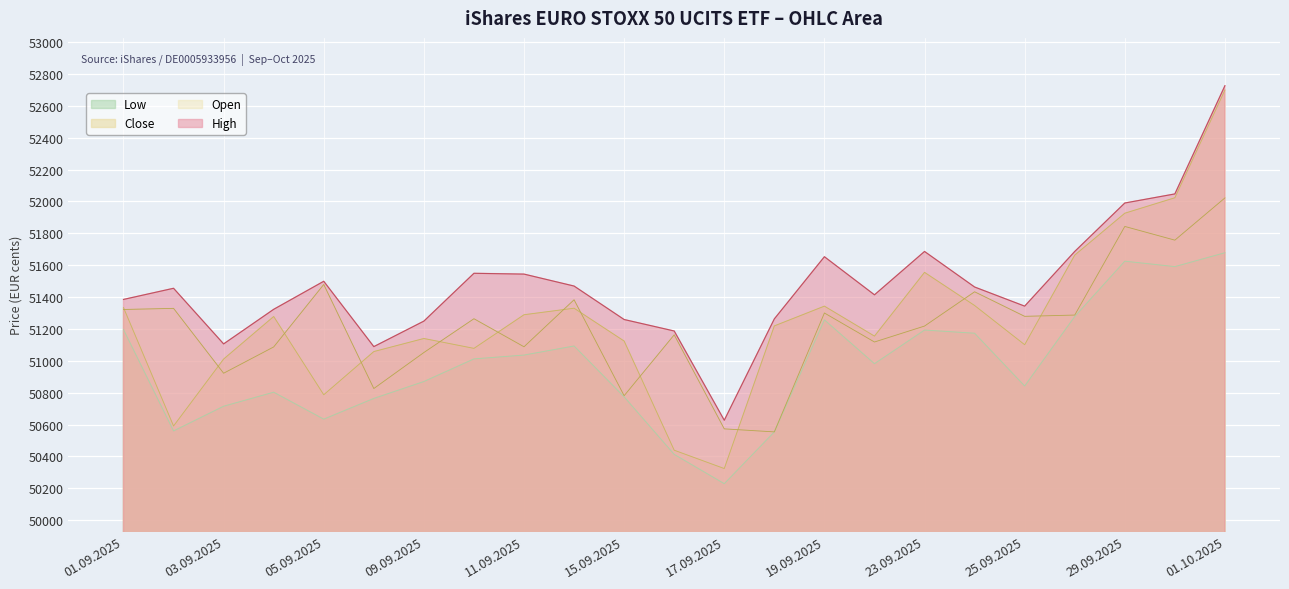

Which has a higher value, 15.09.2025 or 10.09.2025?

10.09.2025